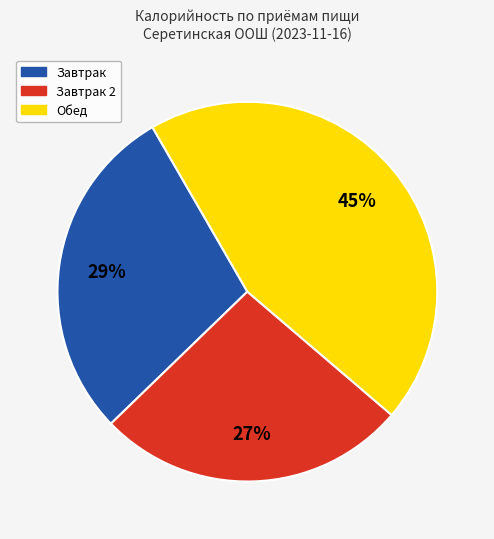

To the nearest percent, what is the difference between the Завтрак and Завтрак 2 slice percentages?

2%